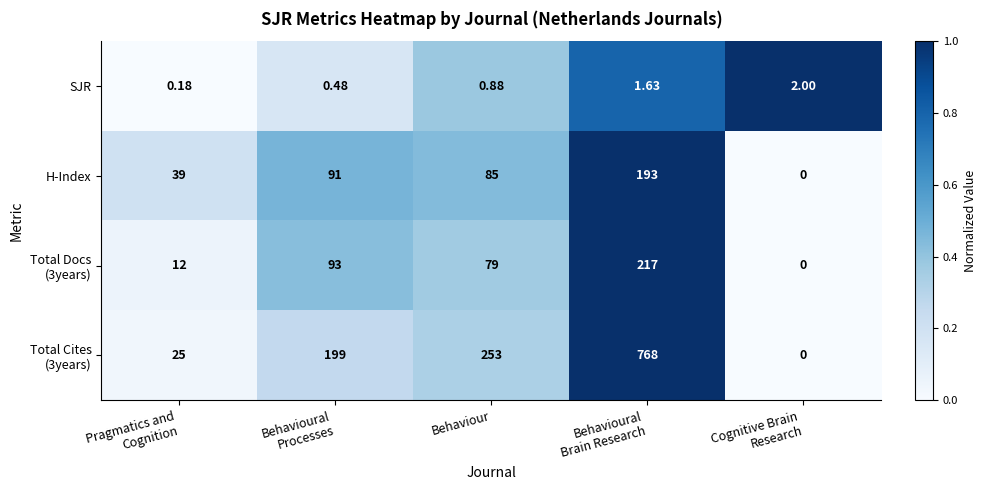

At which label is SJR closest to 1?

Behaviour